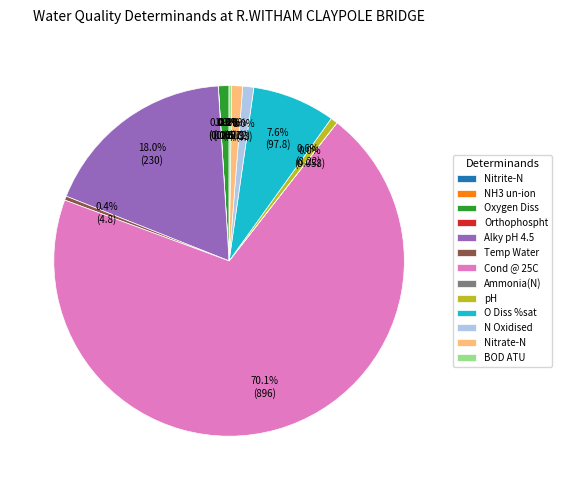

To the nearest percent, what percentage of the pie is O Diss %sat?

8%